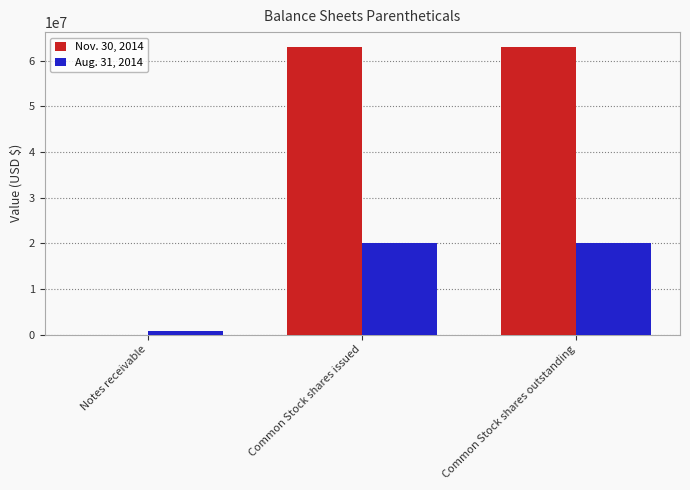

Reading left to right, list all the values displayed in this chart.

Nov. 30, 2014: Notes receivable=0	Common Stock shares issued=63100000	Common Stock shares outstanding=63100000
Aug. 31, 2014: Notes receivable=878354	Common Stock shares issued=20000000	Common Stock shares outstanding=20000000